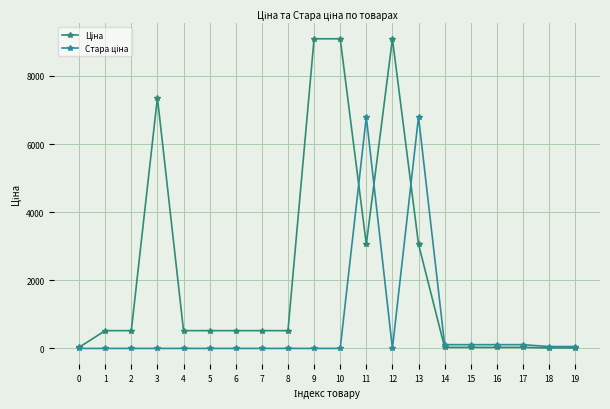

What is the total value across all series at 7?

522.2